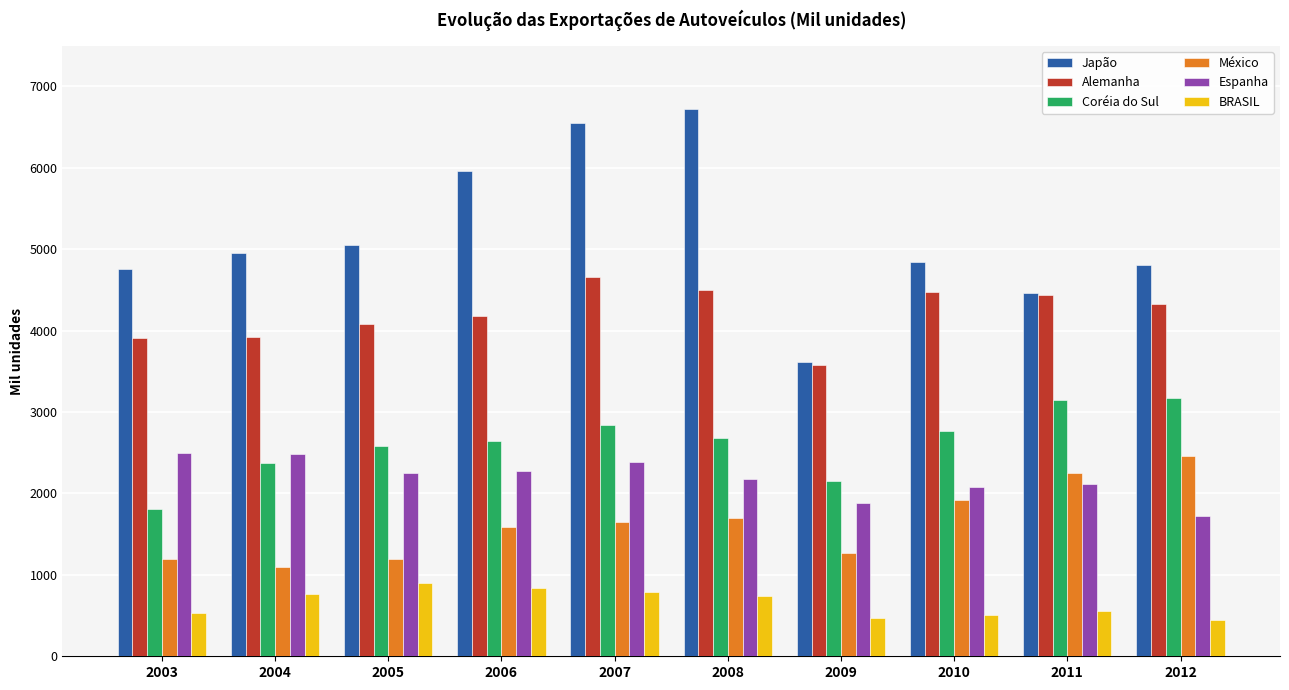

How many bars are there in total?

60